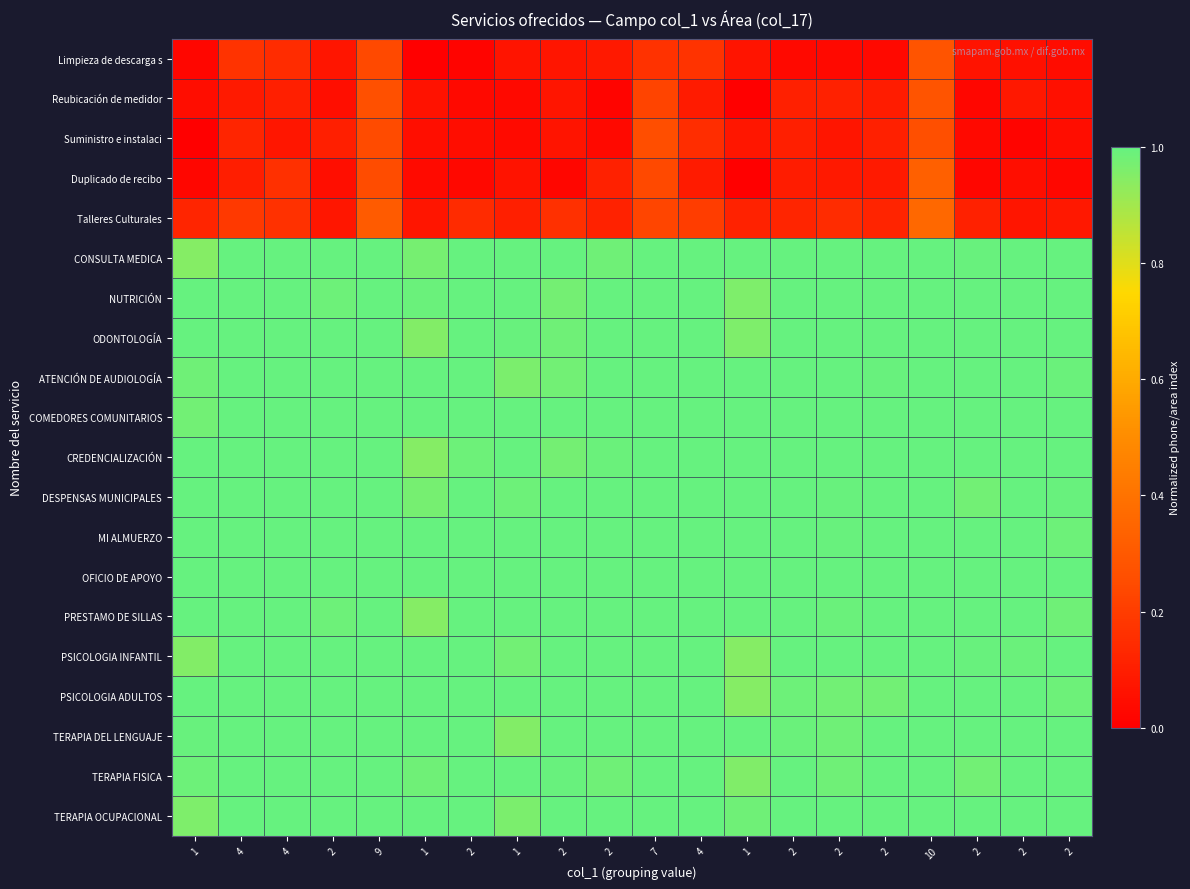

Reading left to right, what are all the values shown in this chart?

Limpieza de descarga s: 1=0.0	4=0.2	4=0.1	2=0.1	9=0.2	1=0.0	2=0.0	1=0.1	2=0.1	2=0.1	7=0.2	4=0.2	1=0.1	2=0.0	2=0.0	2=0.0	10=0.3	2=0.1	2=0.1	2=0.0
Reubicación de medidor: 1=0.0	4=0.1	4=0.1	2=0.1	9=0.3	1=0.1	2=0.0	1=0.0	2=0.1	2=0.0	7=0.2	4=0.1	1=0.0	2=0.1	2=0.1	2=0.1	10=0.3	2=0.0	2=0.1	2=0.1
Suministro e instalaci: 1=0.0	4=0.1	4=0.1	2=0.1	9=0.2	1=0.0	2=0.0	1=0.0	2=0.1	2=0.0	7=0.3	4=0.2	1=0.1	2=0.1	2=0.1	2=0.1	10=0.3	2=0.0	2=0.0	2=0.0
Duplicado de recibo: 1=0.0	4=0.1	4=0.2	2=0.0	9=0.3	1=0.0	2=0.0	1=0.1	2=0.0	2=0.1	7=0.2	4=0.1	1=0.0	2=0.1	2=0.1	2=0.1	10=0.3	2=0.0	2=0.0	2=0.0
Talleres Culturales: 1=0.1	4=0.2	4=0.2	2=0.1	9=0.3	1=0.1	2=0.1	1=0.1	2=0.2	2=0.1	7=0.2	4=0.2	1=0.1	2=0.1	2=0.1	2=0.1	10=0.4	2=0.1	2=0.1	2=0.1
CONSULTA MEDICA: 1=0.9	4=1.0	4=1.0	2=1.0	9=1.0	1=1.0	2=1.0	1=1.0	2=1.0	2=1.0	7=1.0	4=1.0	1=1.0	2=1.0	2=1.0	2=1.0	10=1.0	2=1.0	2=1.0	2=1.0
NUTRICIÓN: 1=1.0	4=1.0	4=1.0	2=1.0	9=1.0	1=1.0	2=1.0	1=1.0	2=1.0	2=1.0	7=1.0	4=1.0	1=1.0	2=1.0	2=1.0	2=1.0	10=1.0	2=1.0	2=1.0	2=1.0
ODONTOLOGÍA: 1=1.0	4=1.0	4=1.0	2=1.0	9=1.0	1=0.9	2=1.0	1=1.0	2=1.0	2=1.0	7=1.0	4=1.0	1=1.0	2=1.0	2=1.0	2=1.0	10=1.0	2=1.0	2=1.0	2=1.0
ATENCIÓN DE AUDIOLOGÍA: 1=1.0	4=1.0	4=1.0	2=1.0	9=1.0	1=1.0	2=1.0	1=1.0	2=1.0	2=1.0	7=1.0	4=1.0	1=1.0	2=1.0	2=1.0	2=1.0	10=1.0	2=1.0	2=1.0	2=1.0
COMEDORES COMUNITARIOS: 1=1.0	4=1.0	4=1.0	2=1.0	9=1.0	1=1.0	2=1.0	1=1.0	2=1.0	2=1.0	7=1.0	4=1.0	1=1.0	2=1.0	2=1.0	2=1.0	10=1.0	2=1.0	2=1.0	2=1.0
CREDENCIALIZACIÓN: 1=1.0	4=1.0	4=1.0	2=1.0	9=1.0	1=0.9	2=1.0	1=1.0	2=1.0	2=1.0	7=1.0	4=1.0	1=1.0	2=1.0	2=1.0	2=1.0	10=1.0	2=1.0	2=1.0	2=1.0
DESPENSAS MUNICIPALES: 1=1.0	4=1.0	4=1.0	2=1.0	9=1.0	1=1.0	2=1.0	1=1.0	2=1.0	2=1.0	7=1.0	4=1.0	1=1.0	2=1.0	2=1.0	2=1.0	10=1.0	2=1.0	2=1.0	2=1.0
MI ALMUERZO: 1=1.0	4=1.0	4=1.0	2=1.0	9=1.0	1=1.0	2=1.0	1=1.0	2=1.0	2=1.0	7=1.0	4=1.0	1=1.0	2=1.0	2=1.0	2=1.0	10=1.0	2=1.0	2=1.0	2=1.0
OFICIO DE APOYO: 1=1.0	4=1.0	4=1.0	2=1.0	9=1.0	1=1.0	2=1.0	1=1.0	2=1.0	2=1.0	7=1.0	4=1.0	1=1.0	2=1.0	2=1.0	2=1.0	10=1.0	2=1.0	2=1.0	2=1.0
PRESTAMO DE SILLAS: 1=1.0	4=1.0	4=1.0	2=1.0	9=1.0	1=0.9	2=1.0	1=1.0	2=1.0	2=1.0	7=1.0	4=1.0	1=1.0	2=1.0	2=1.0	2=1.0	10=1.0	2=1.0	2=1.0	2=1.0
PSICOLOGIA INFANTIL: 1=1.0	4=1.0	4=1.0	2=1.0	9=1.0	1=1.0	2=1.0	1=1.0	2=1.0	2=1.0	7=1.0	4=1.0	1=0.9	2=1.0	2=1.0	2=1.0	10=1.0	2=1.0	2=1.0	2=1.0
PSICOLOGIA ADULTOS: 1=1.0	4=1.0	4=1.0	2=1.0	9=1.0	1=1.0	2=1.0	1=1.0	2=1.0	2=1.0	7=1.0	4=1.0	1=0.9	2=1.0	2=1.0	2=1.0	10=1.0	2=1.0	2=1.0	2=1.0
TERAPIA DEL LENGUAJE: 1=1.0	4=1.0	4=1.0	2=1.0	9=1.0	1=1.0	2=1.0	1=1.0	2=1.0	2=1.0	7=1.0	4=1.0	1=1.0	2=1.0	2=1.0	2=1.0	10=1.0	2=1.0	2=1.0	2=1.0
TERAPIA FISICA: 1=1.0	4=1.0	4=1.0	2=1.0	9=1.0	1=1.0	2=1.0	1=1.0	2=1.0	2=1.0	7=1.0	4=1.0	1=1.0	2=1.0	2=1.0	2=1.0	10=1.0	2=1.0	2=1.0	2=1.0
TERAPIA OCUPACIONAL: 1=1.0	4=1.0	4=1.0	2=1.0	9=1.0	1=1.0	2=1.0	1=1.0	2=1.0	2=1.0	7=1.0	4=1.0	1=1.0	2=1.0	2=1.0	2=1.0	10=1.0	2=1.0	2=1.0	2=1.0